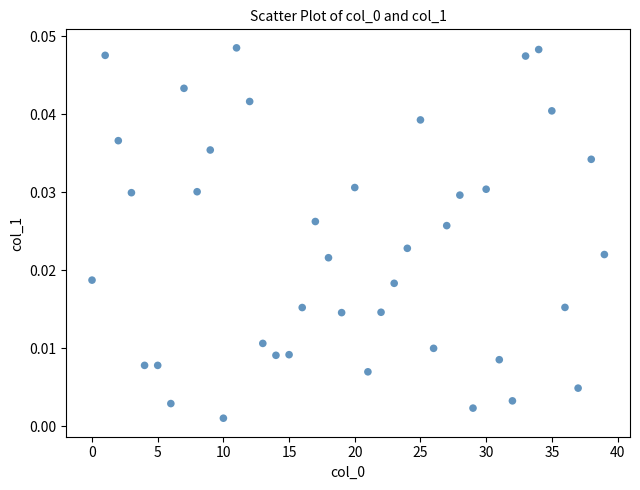

What is the range of X values (max minus min)?

39.0